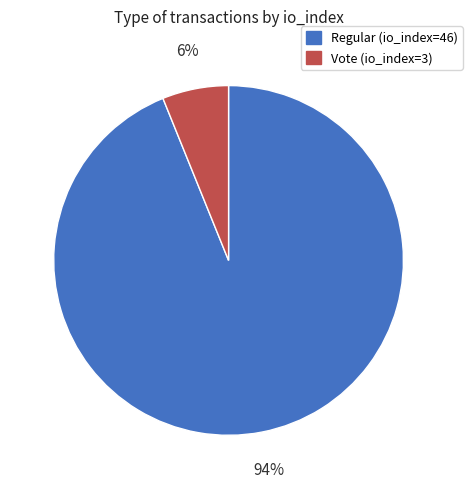

To the nearest percent, what is the difference between the Regular (io_index=46) and Vote (io_index=3) slice percentages?

88%